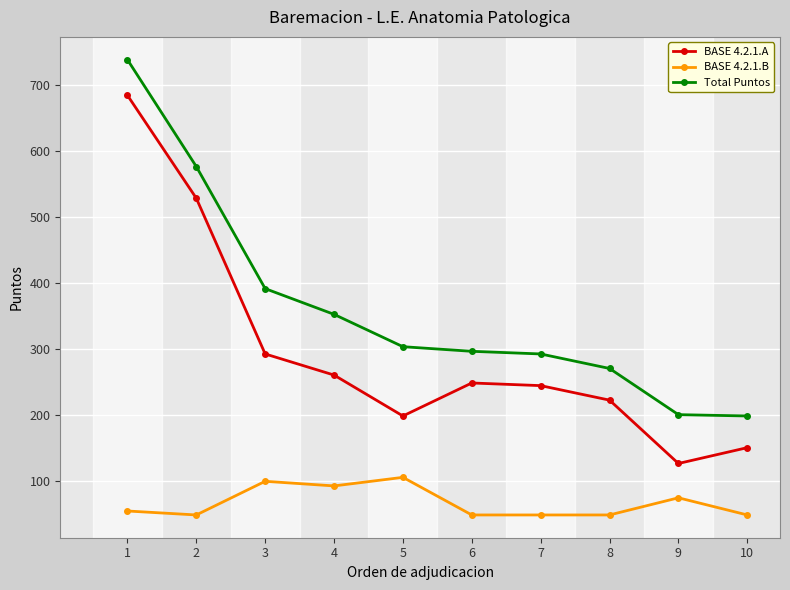

How many categories are shown in the chart?

10